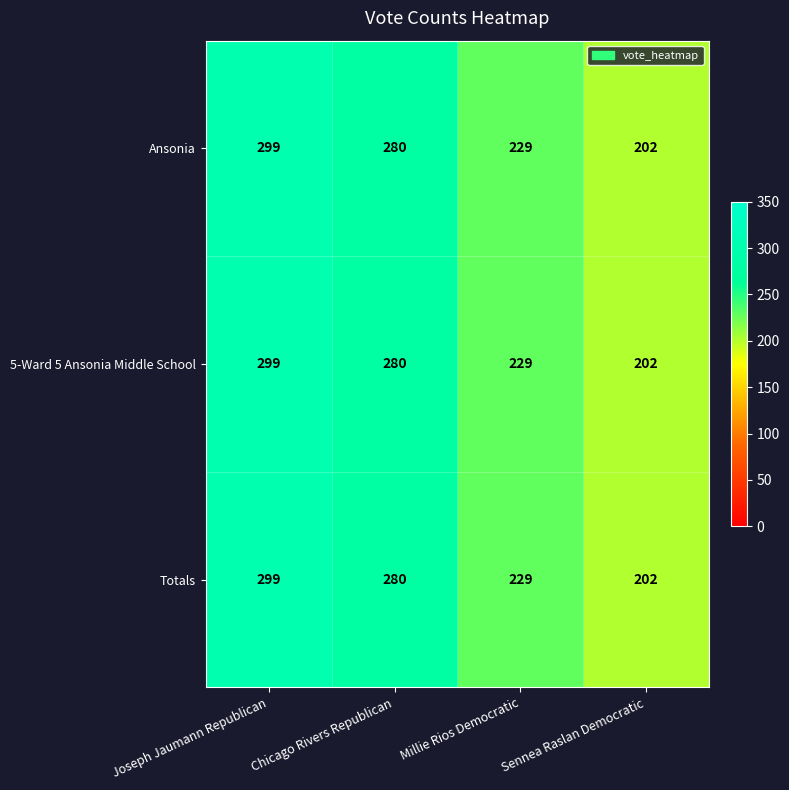

Count the number of data series in this chart.

3